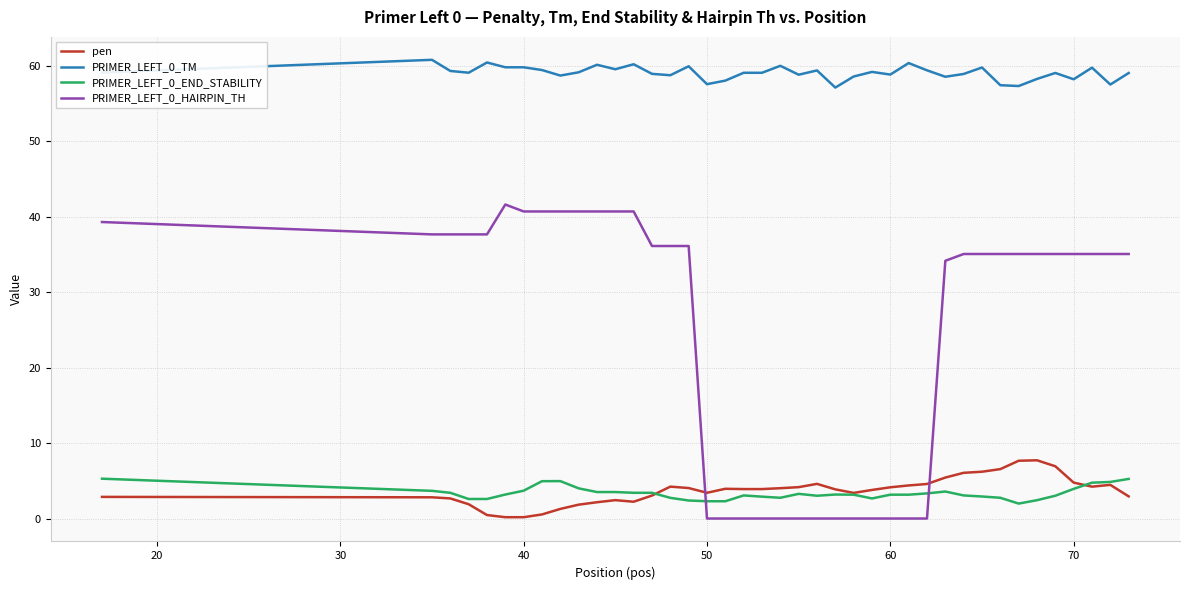

True or false: PRIMER_LEFT_0_END_STABILITY and PRIMER_LEFT_0_TM cross at least once.

False